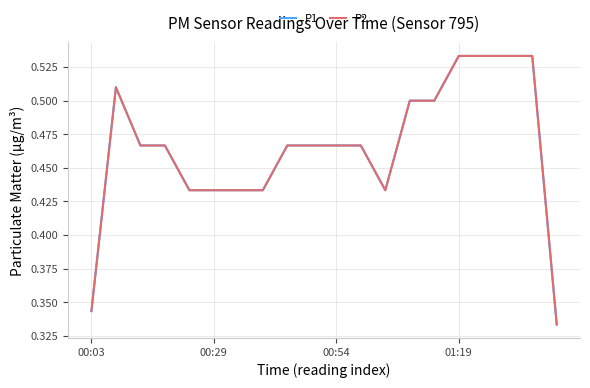

Does the chart display data point markers on the line(s)?

No